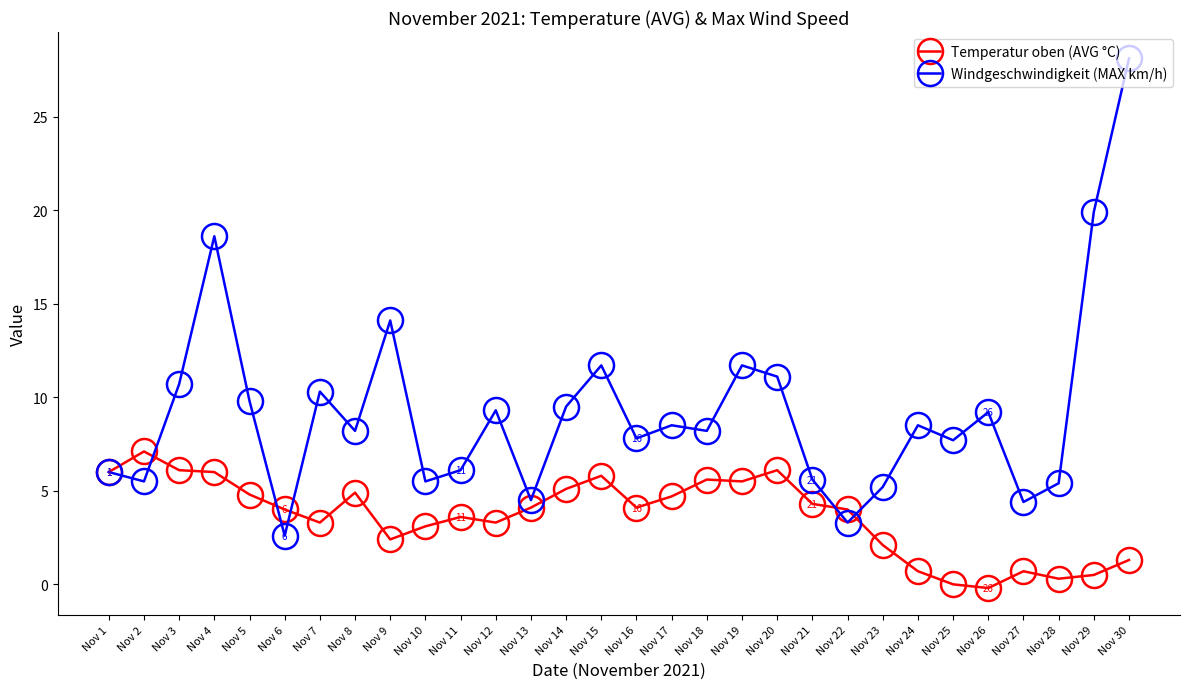

Rank the series at Nov 19 from highest to lowest value.

Windgeschwindigkeit (MAX km/h), Temperatur oben (AVG °C)